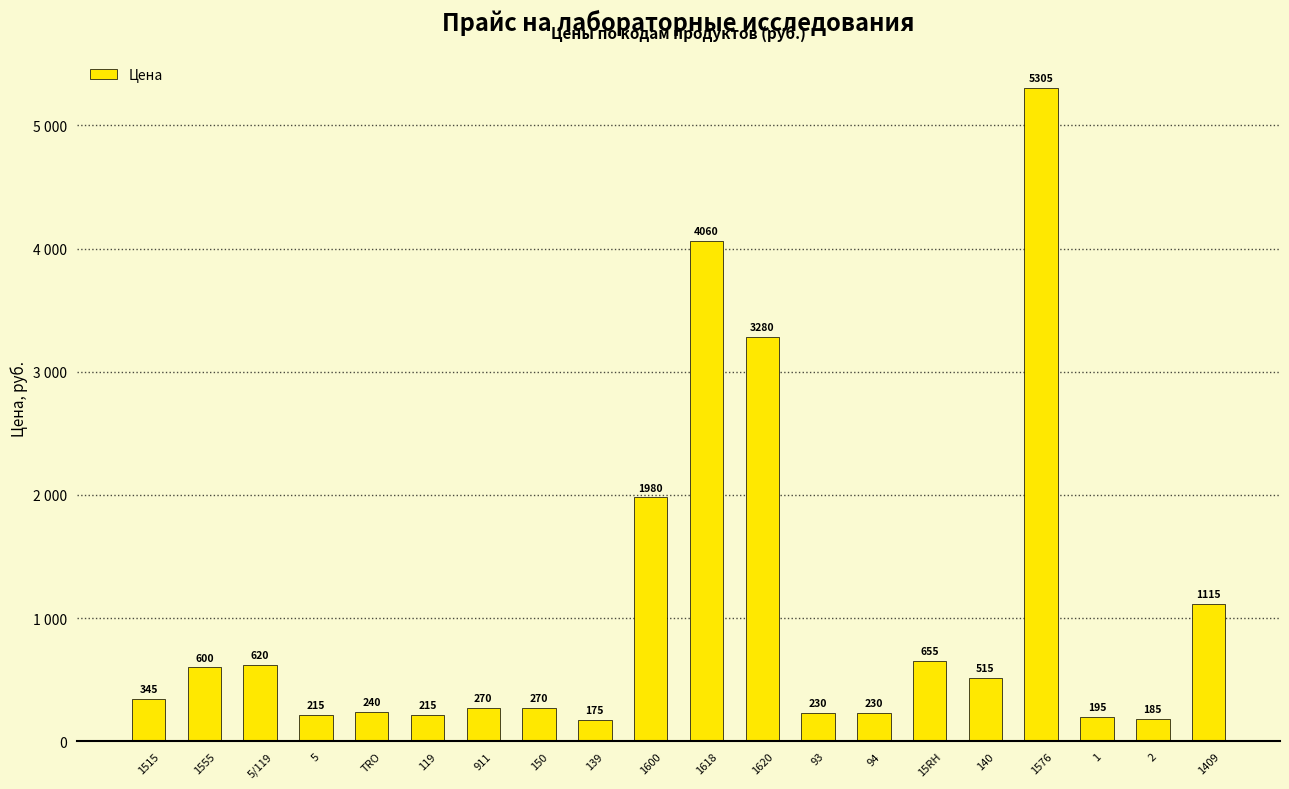

Where is the data nearest to the value 2740?

1620